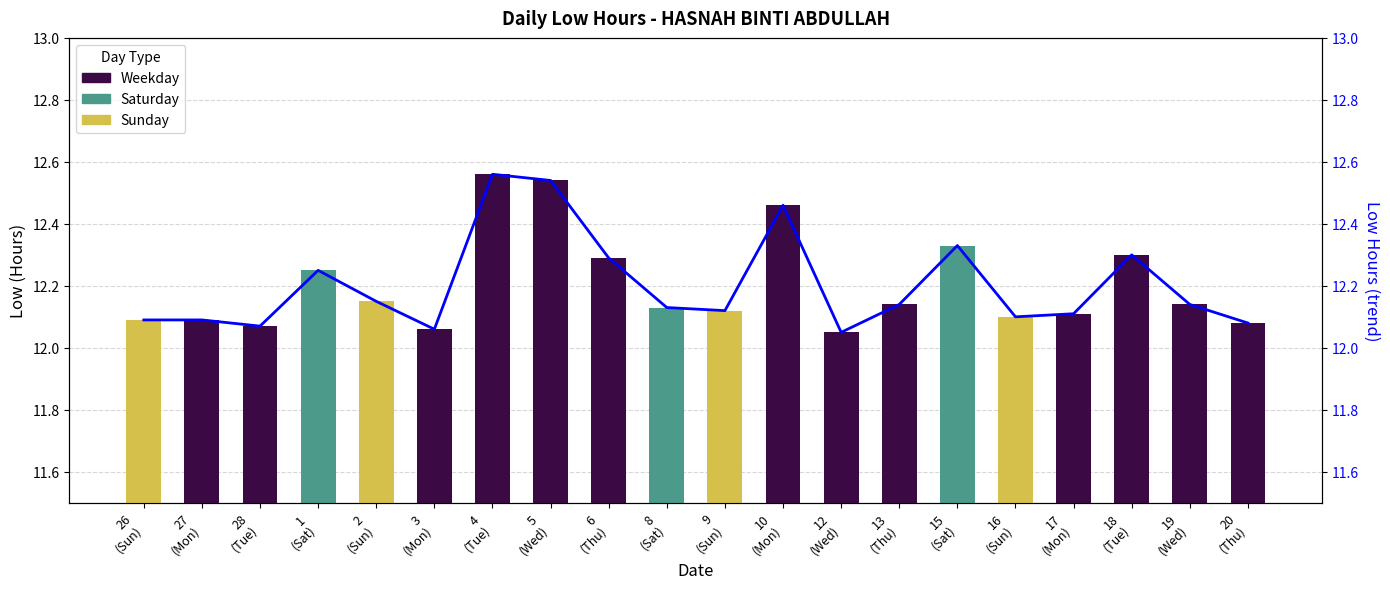

The value at 9 (Sun) is 18.9. True or false?

False